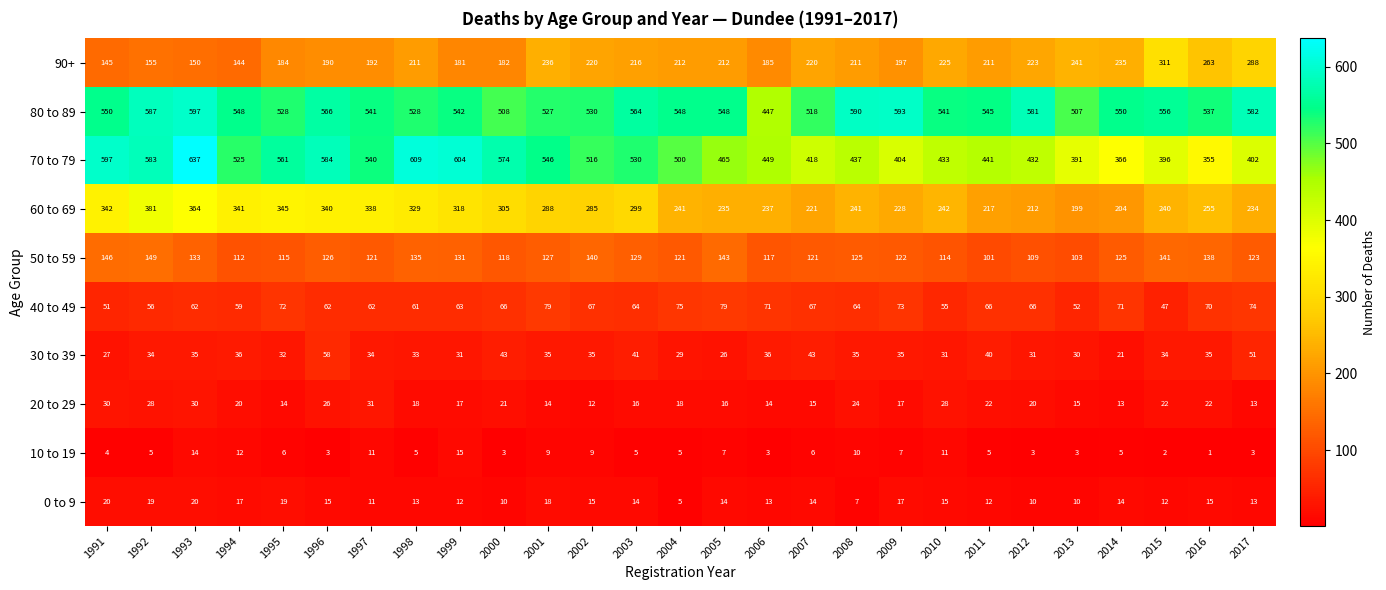

The value of 90+ at 2008 is 80. True or false?

False